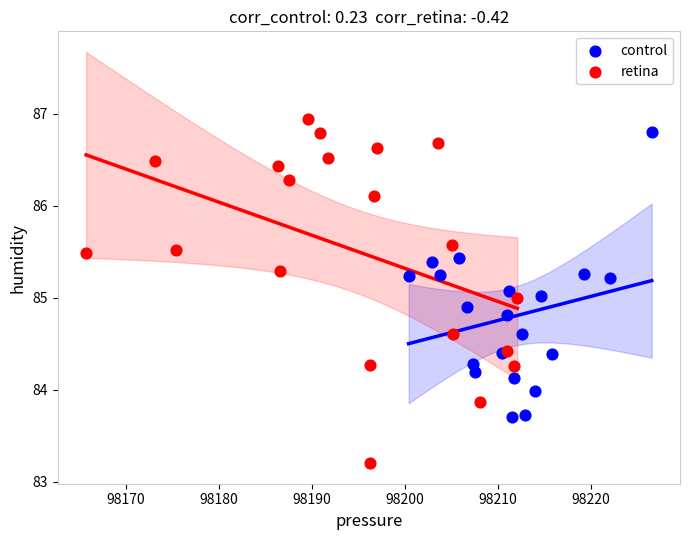

Which series has the widest spread of Y values?

retina